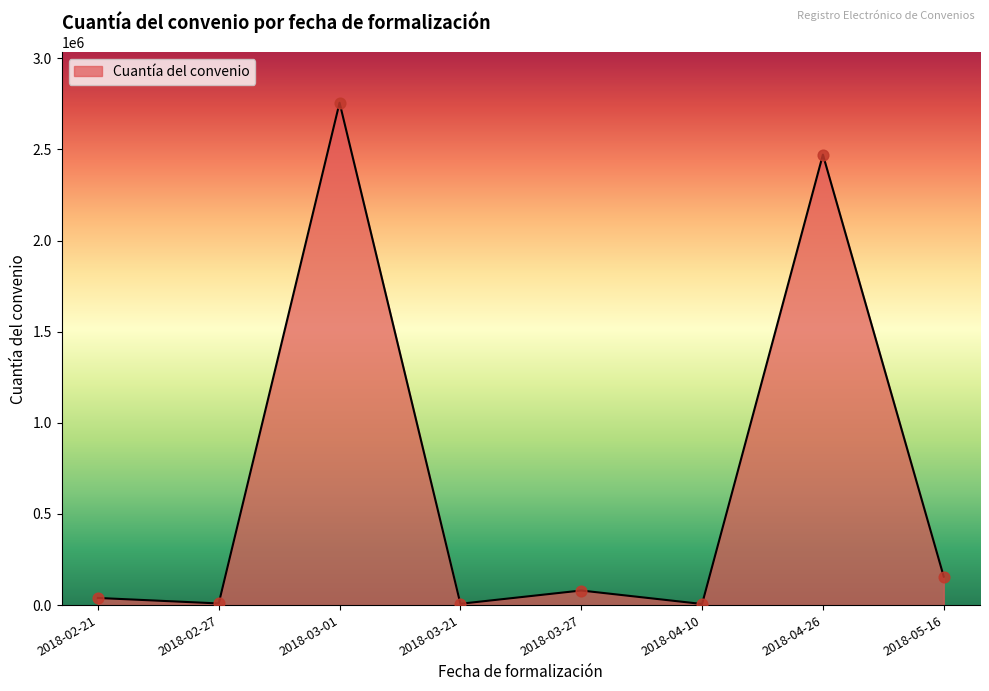

Approximately how many times larger is the value at 2018-04-26 compared to 2018-02-27?

274.6